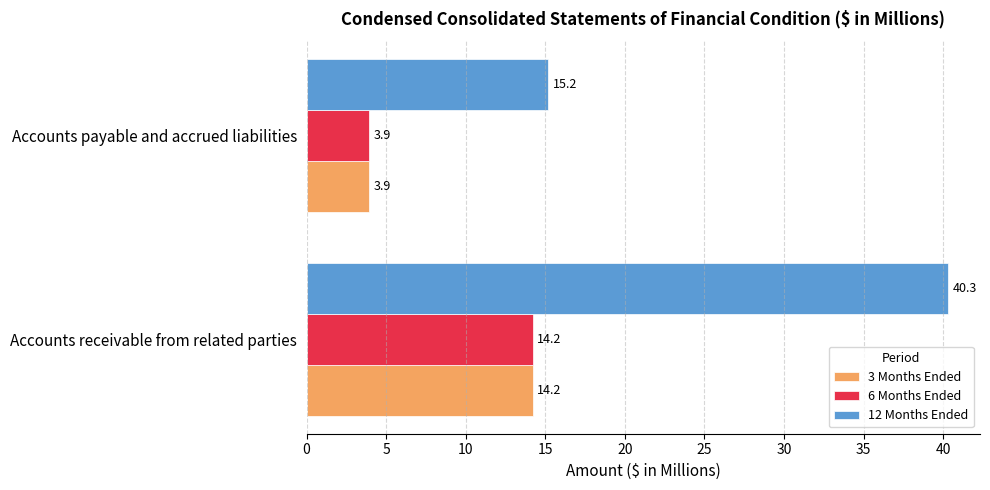

What is the sum of all 6 Months Ended values?

18.1